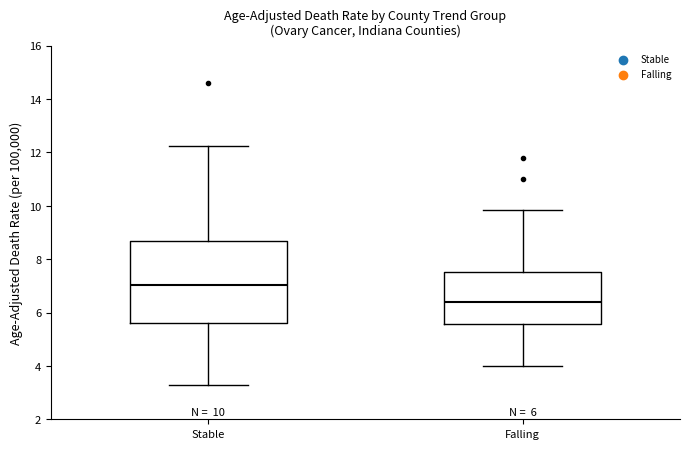

Which box has the highest median line?

Stable